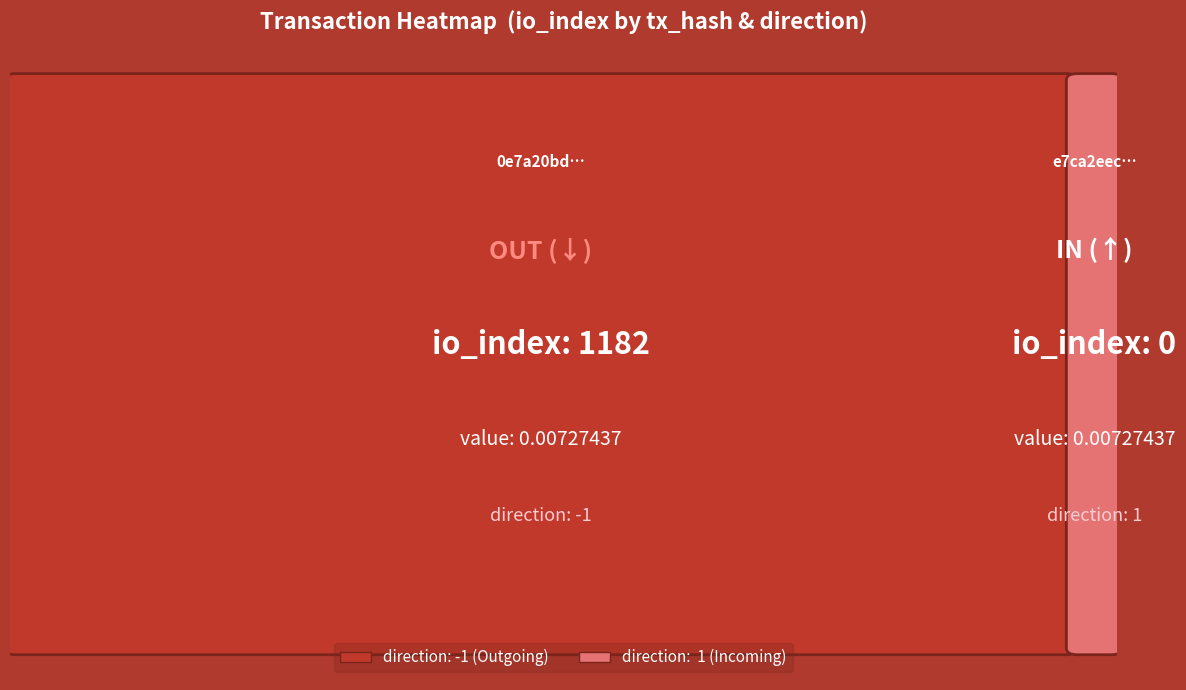

At which label is e7ca2eec1c856873a7951f023405082376787f8 closest to 0?

io_index